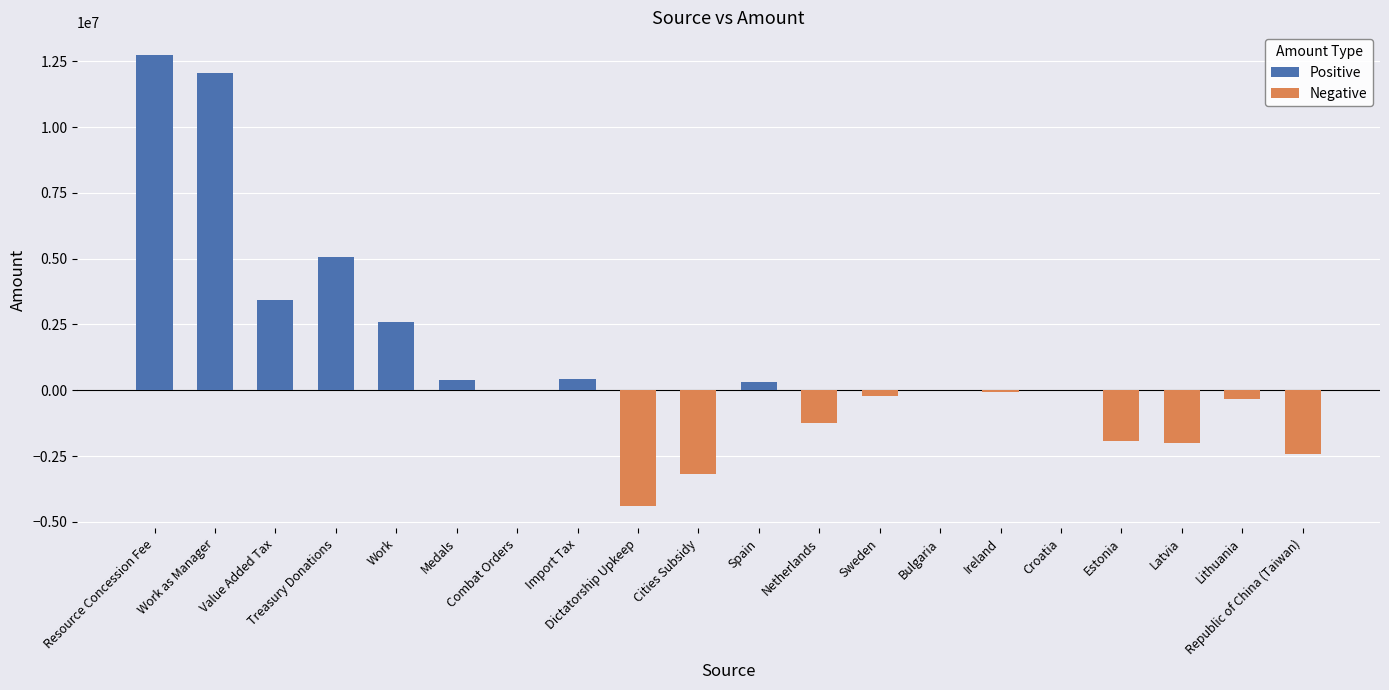

What value does the Positive series have at Work as Manager?

12059815.9